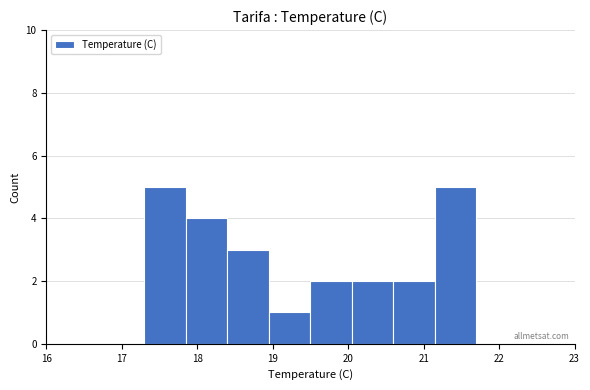

Reading left to right, list every bar in this chart as the range it spans on the x-axis followed by its height. Neither the bar edges nor the heights are printed on the chart, so give them approximately, as read against the axes.

17.30 to 17.85: 5
17.85 to 18.40: 4
18.40 to 18.95: 3
18.95 to 19.50: 1
19.50 to 20.05: 2
20.05 to 20.60: 2
20.60 to 21.15: 2
21.15 to 21.70: 5